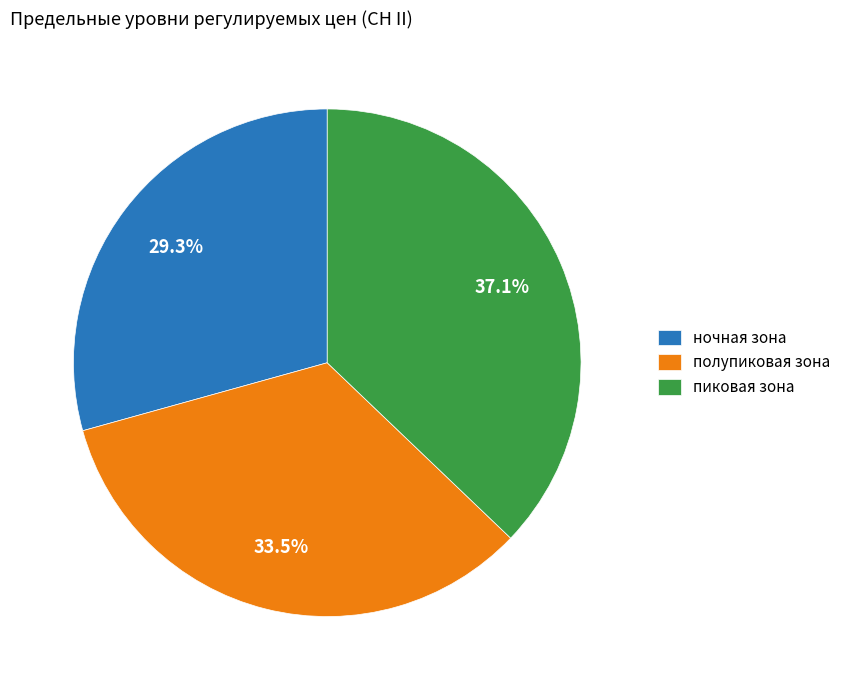

Which category has the smallest portion of the pie?

ночная зона